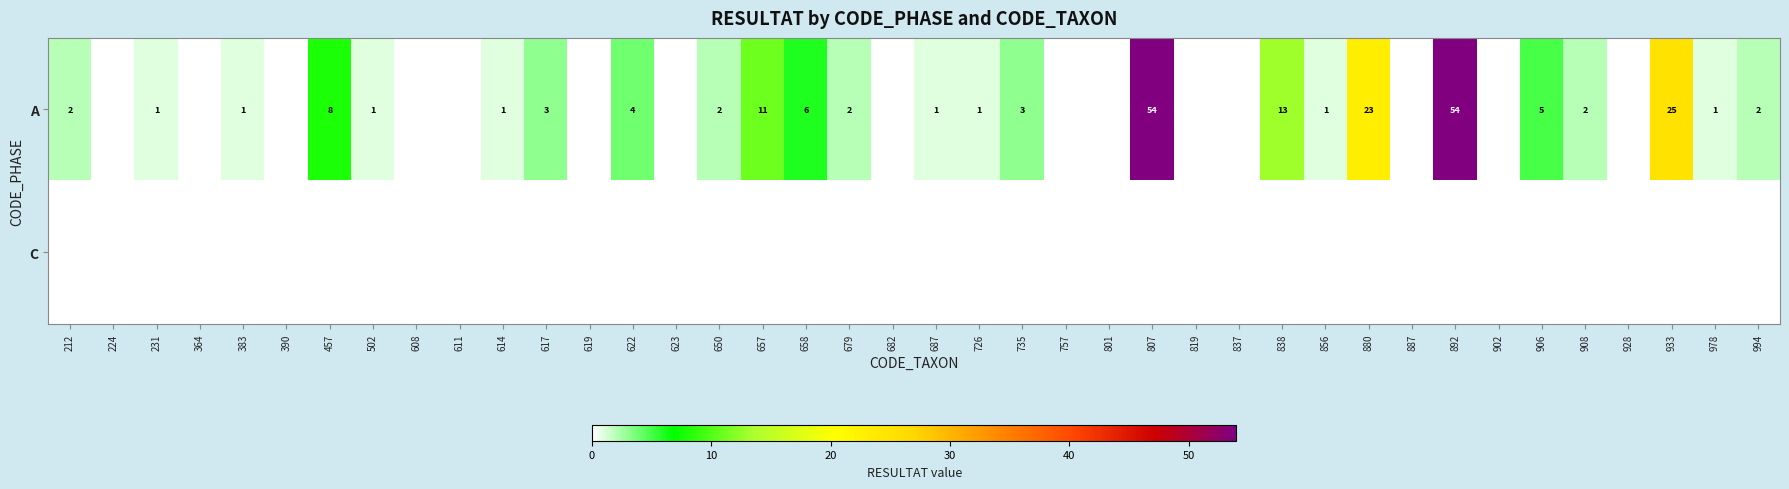

Is it true that A equals 6 at 658?

True